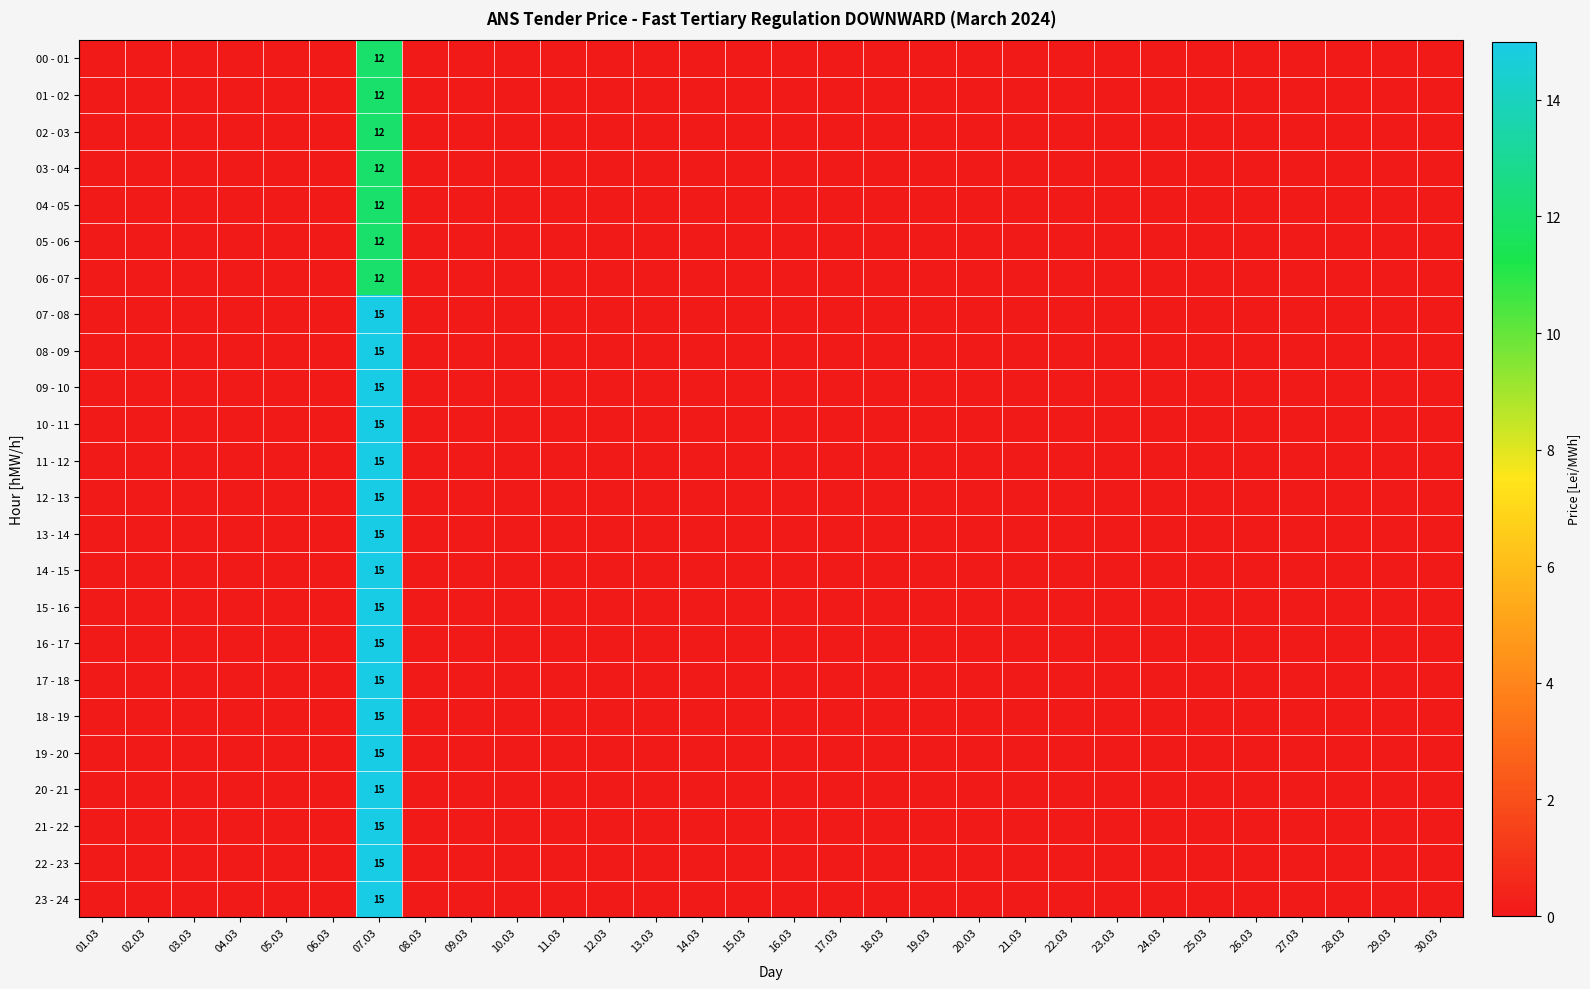

What is the spread (max minus min) of values at 07.03?

3